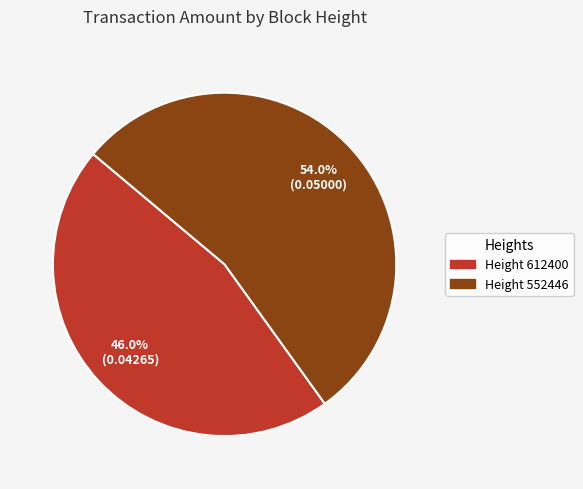

Does any single category account for the majority?

Yes